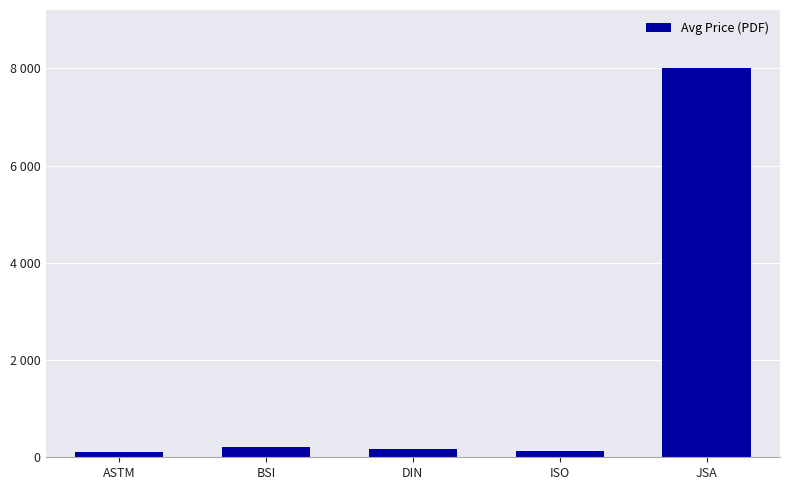

Reading left to right, what are all the values shown in this chart?

ASTM=99.0	BSI=203.2	DIN=169.9	ISO=130.9	JSA=8000.0